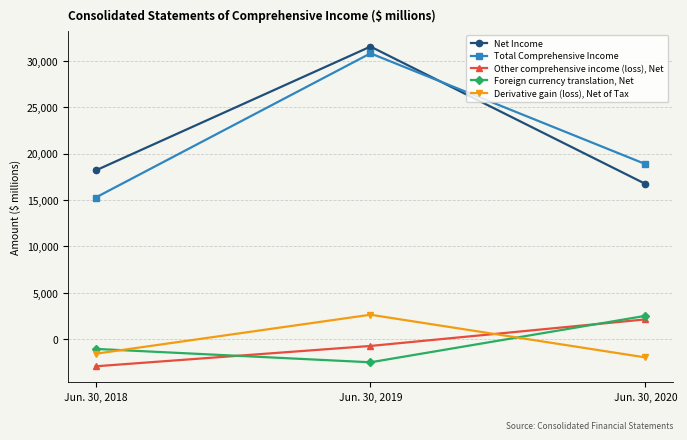

What are all the series names shown in the legend?

Net Income, Total Comprehensive Income, Other comprehensive income (loss), Net, Foreign currency translation, Net, Derivative gain (loss), Net of Tax